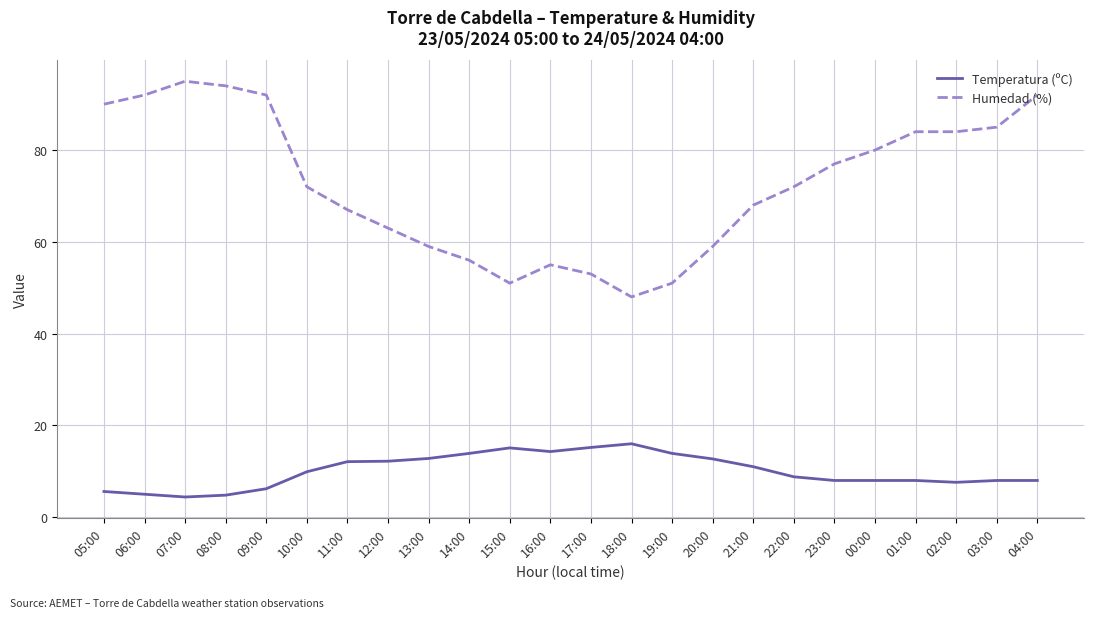

Which series has the largest range (max minus min)?

Humedad (%)